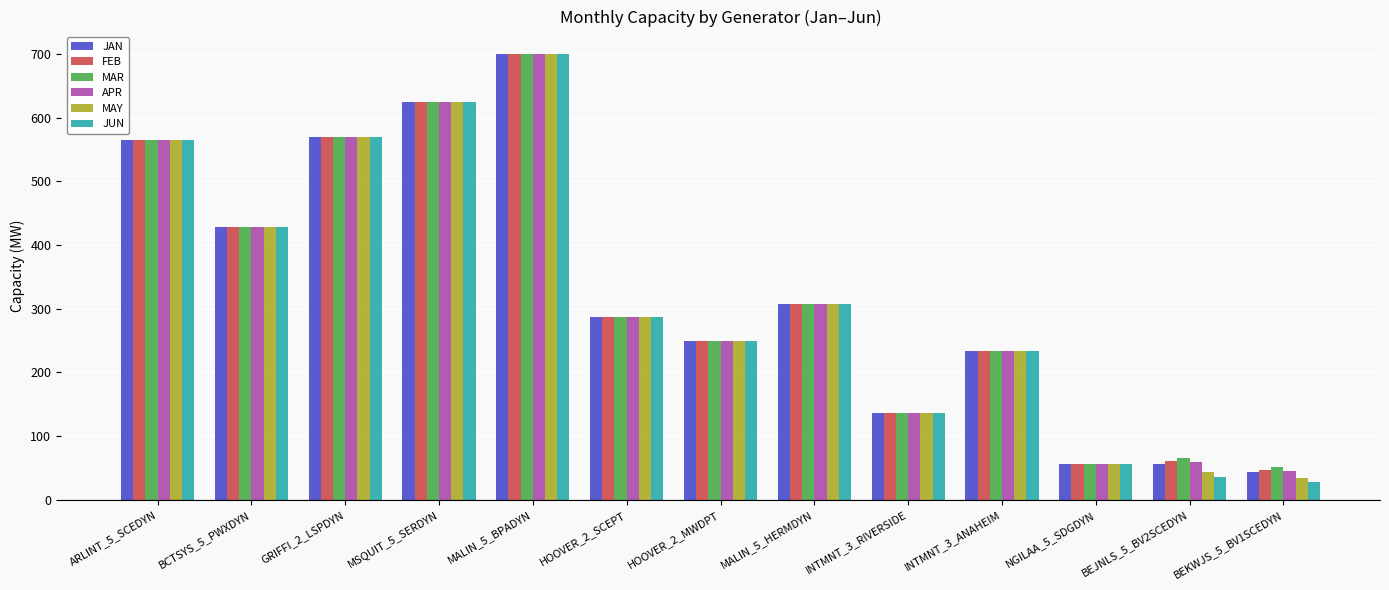

Which series has the widest spread of values?

JUN